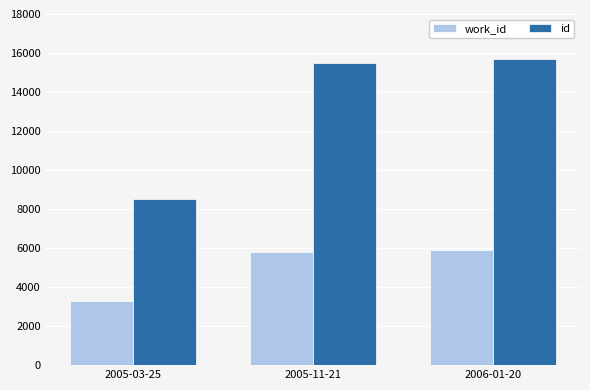

At which category is the sum across all series the highest?

2006-01-20